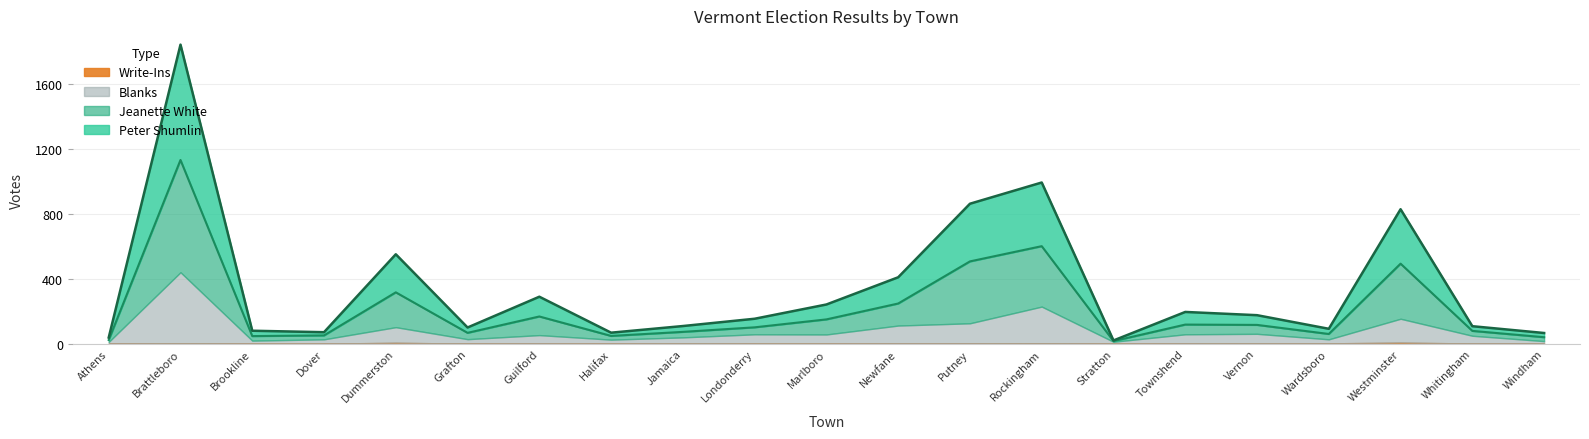

Which series has the largest total across all categories?

Peter Shumlin